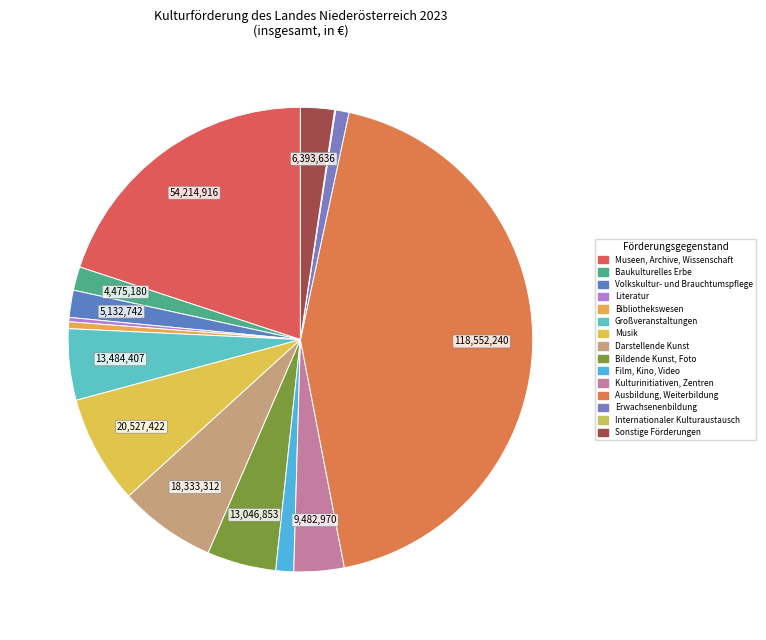

What is the largest slice in the pie chart?

Ausbildung, Weiterbildung